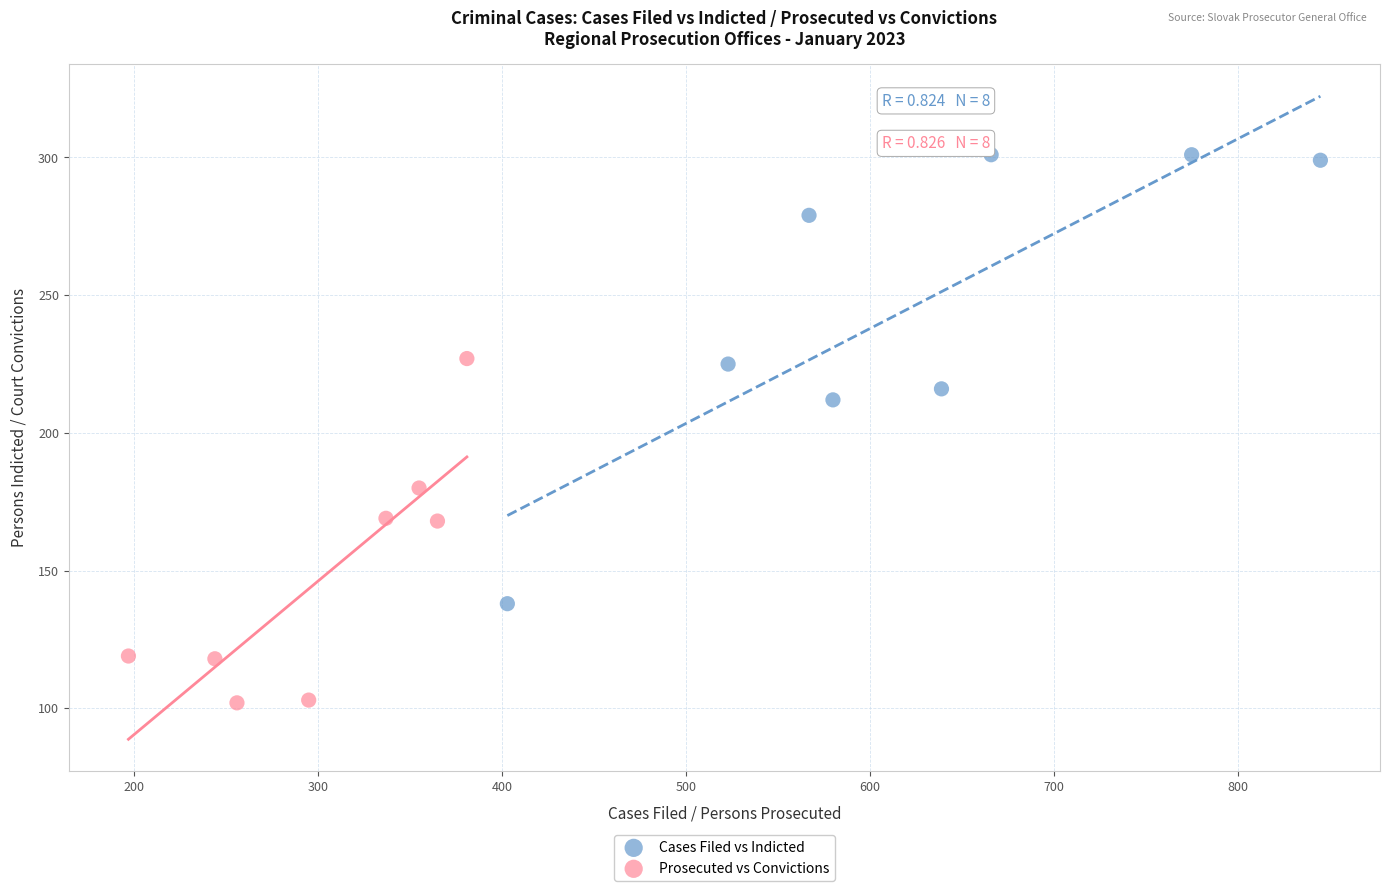

Which series contains the highest Y value?

Cases Filed vs Indicted